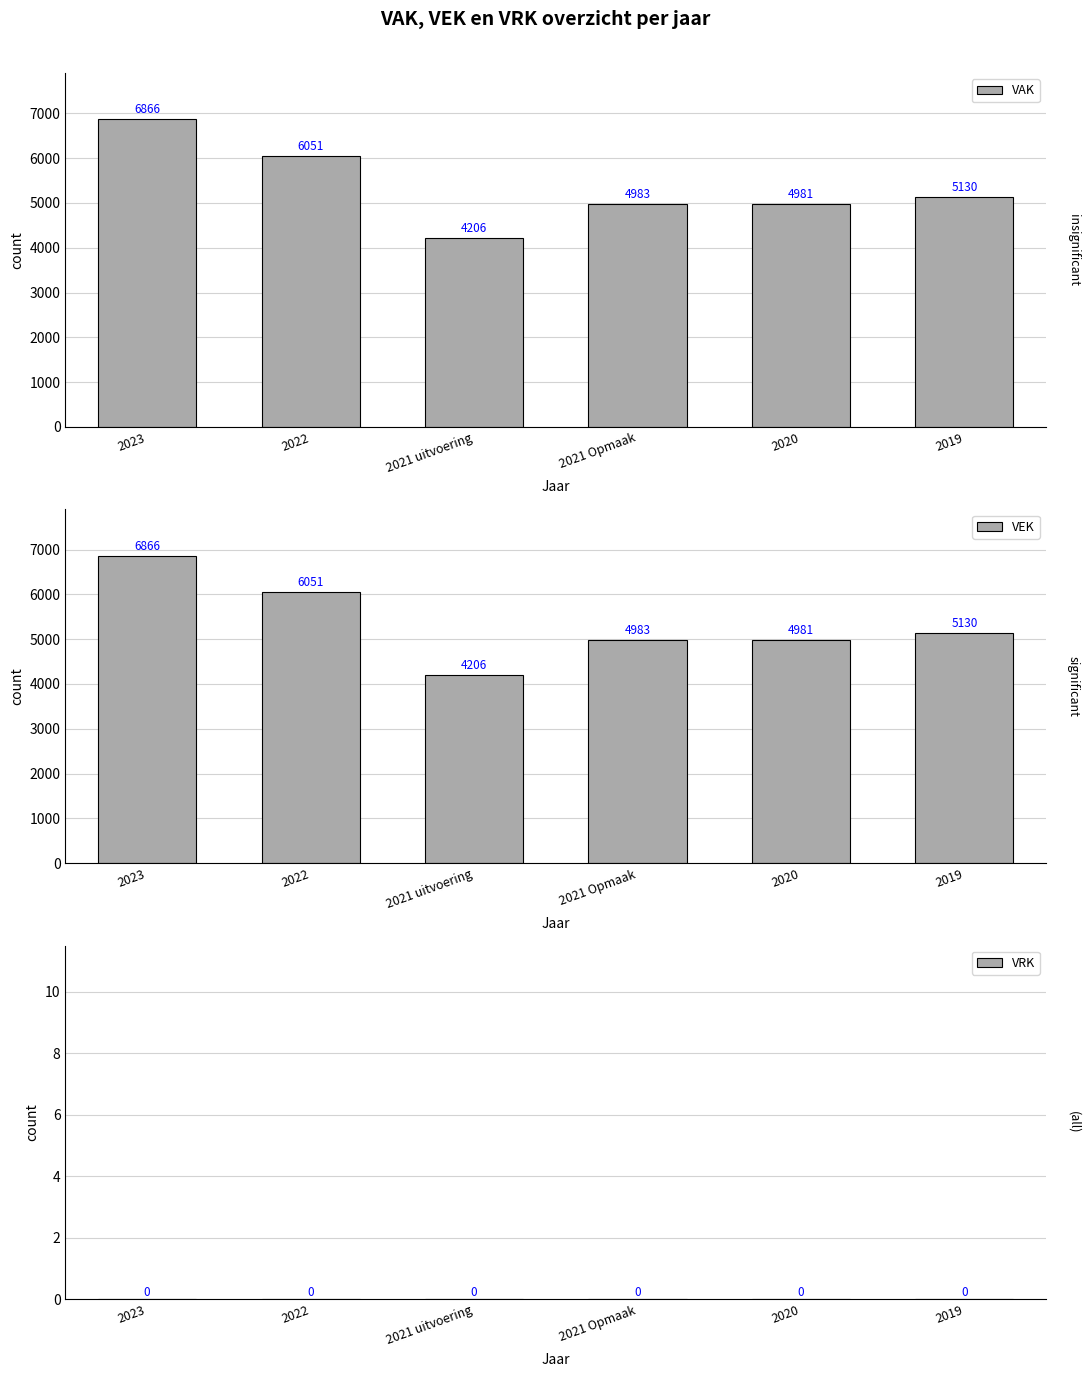

Reading left to right, extract all data points from this chart.

VAK: 2023=6866	2022=6051	2021 uitvoering=4206	2021 Opmaak=4983	2020=4981	2019=5130
VEK: 2023=6866	2022=6051	2021 uitvoering=4206	2021 Opmaak=4983	2020=4981	2019=5130
VRK: 2023=0	2022=0	2021 uitvoering=0	2021 Opmaak=0	2020=0	2019=0